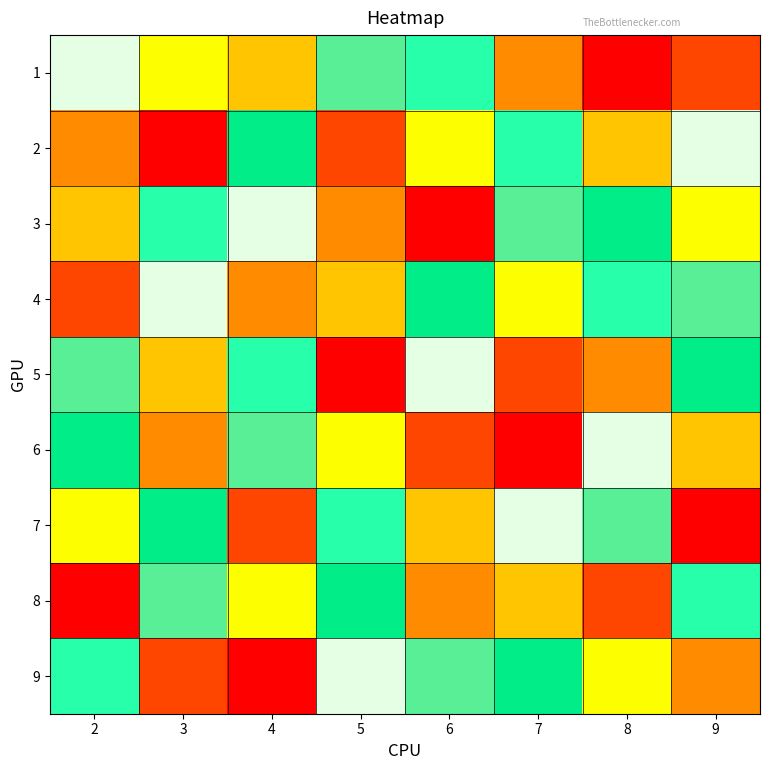

Reading right to left, what are all the values shown in this chart?

1: 9=2	8=1	7=3	6=6	5=8	4=4	3=5	2=9
2: 9=9	8=4	7=6	6=5	5=2	4=7	3=1	2=3
3: 9=5	8=7	7=8	6=1	5=3	4=9	3=6	2=4
4: 9=8	8=6	7=5	6=7	5=4	4=3	3=9	2=2
5: 9=7	8=3	7=2	6=9	5=1	4=6	3=4	2=8
6: 9=4	8=9	7=1	6=2	5=5	4=8	3=3	2=7
7: 9=1	8=8	7=9	6=4	5=6	4=2	3=7	2=5
8: 9=6	8=2	7=4	6=3	5=7	4=5	3=8	2=1
9: 9=3	8=5	7=7	6=8	5=9	4=1	3=2	2=6